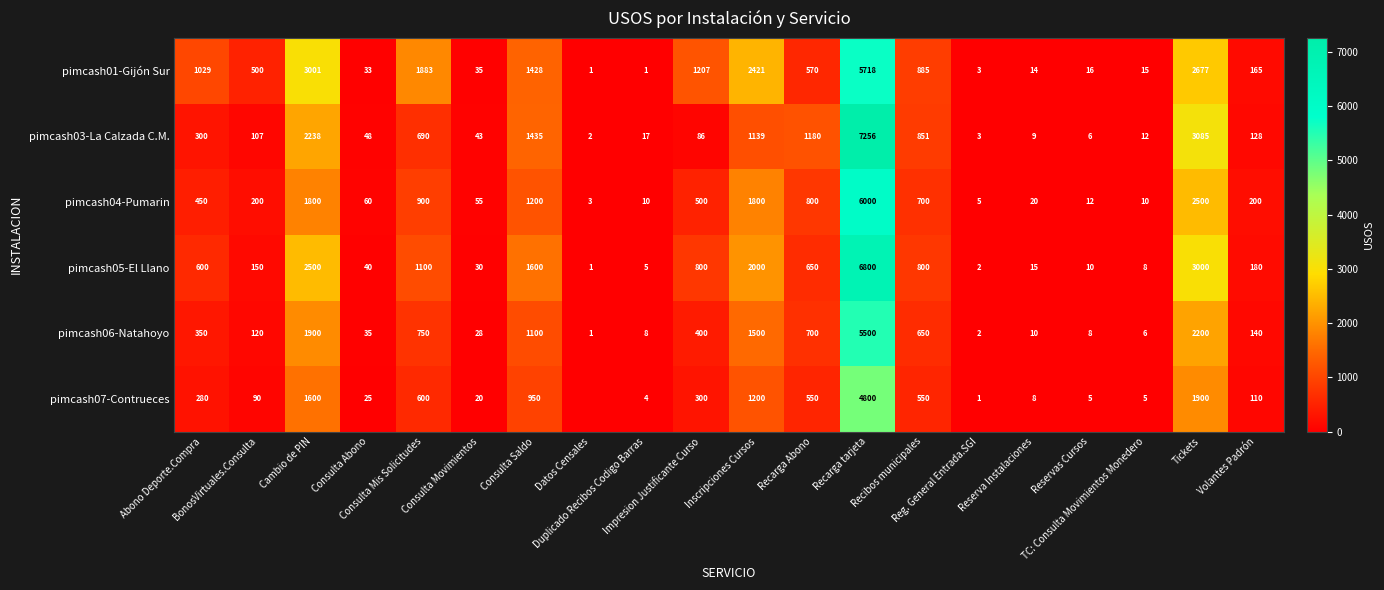

What is the minimum value for pimcash04-Pumarin?

3